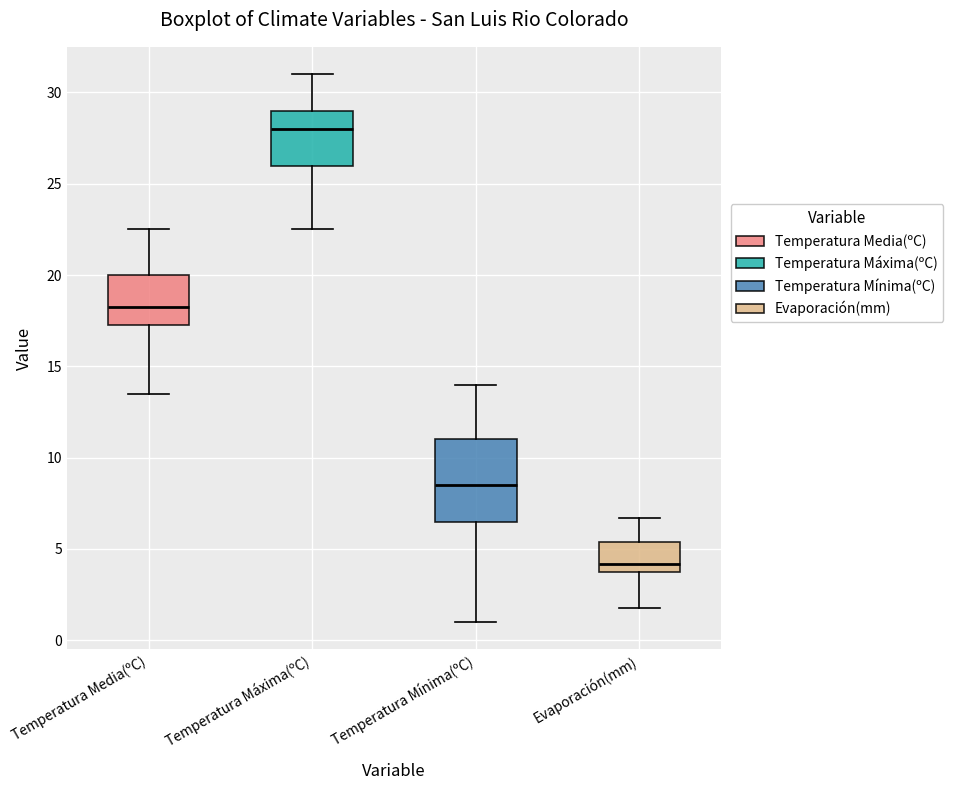

Which box's median line is the highest?

Temperatura Máxima(ºC)